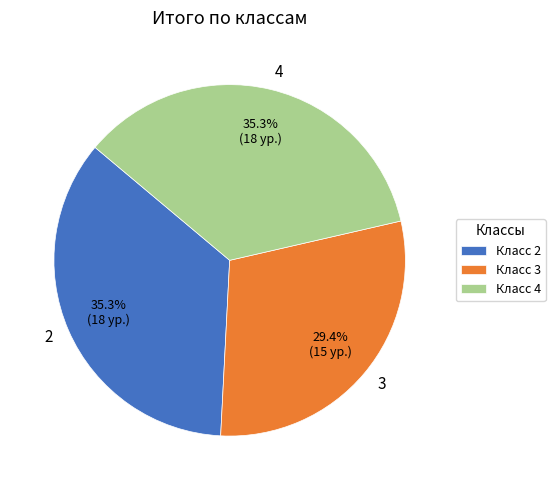

Count the number of slices in the pie.

3